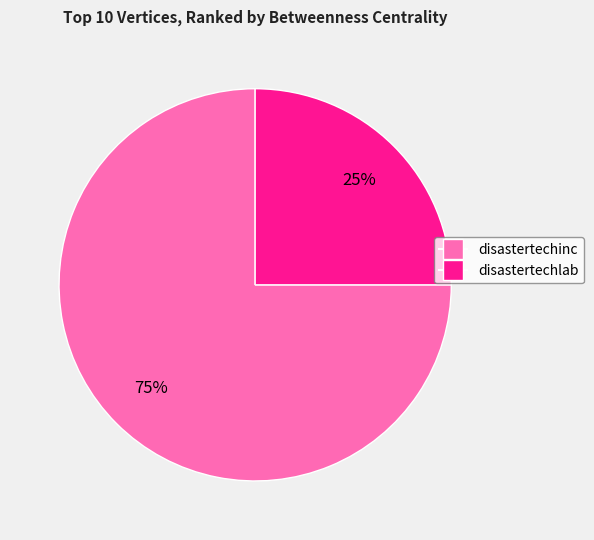

What percentage is the disastertechlab slice, to the nearest percent?

25%